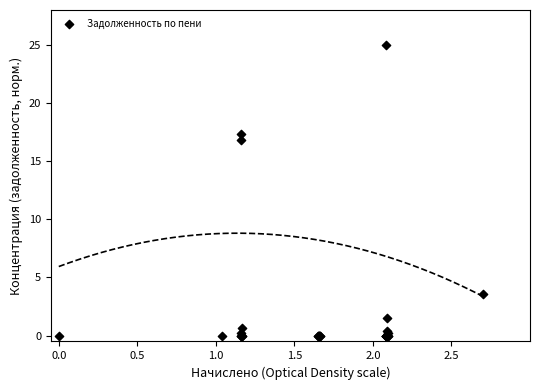

What Y value in the scatter plot is closest to 12?

16.8